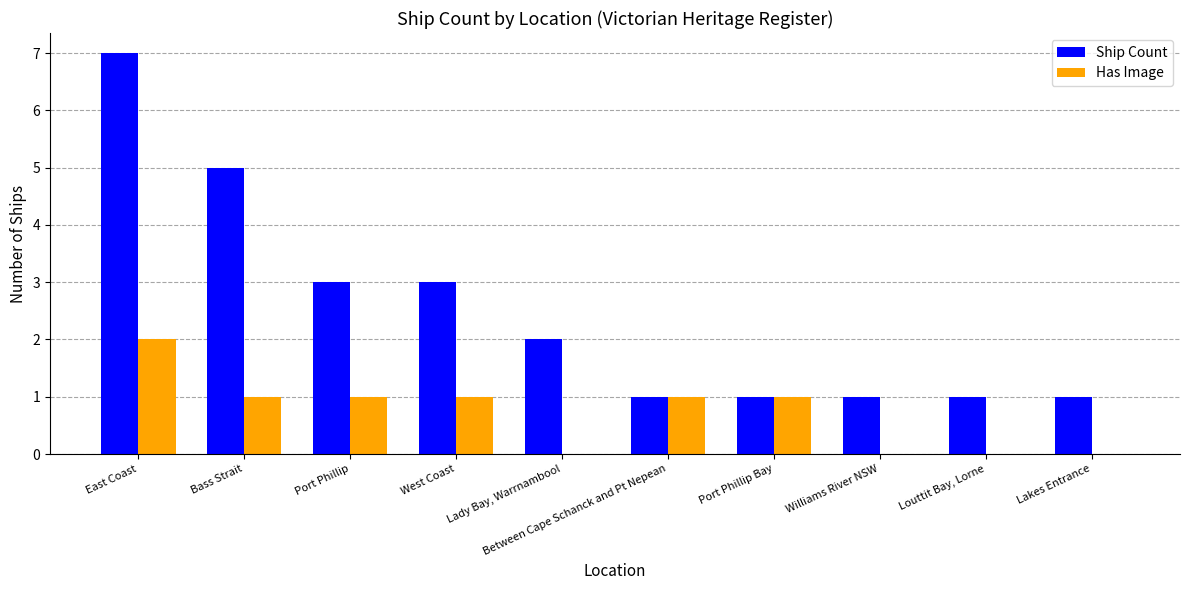

Does the chart contain stacked bars?

No